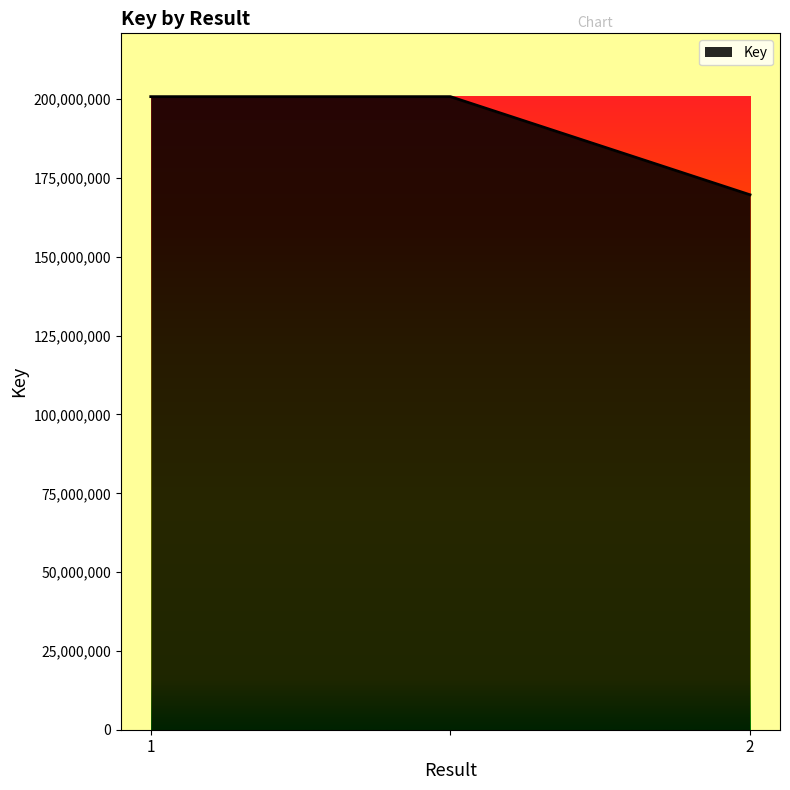

What is the maximum value shown in the chart?

200831241